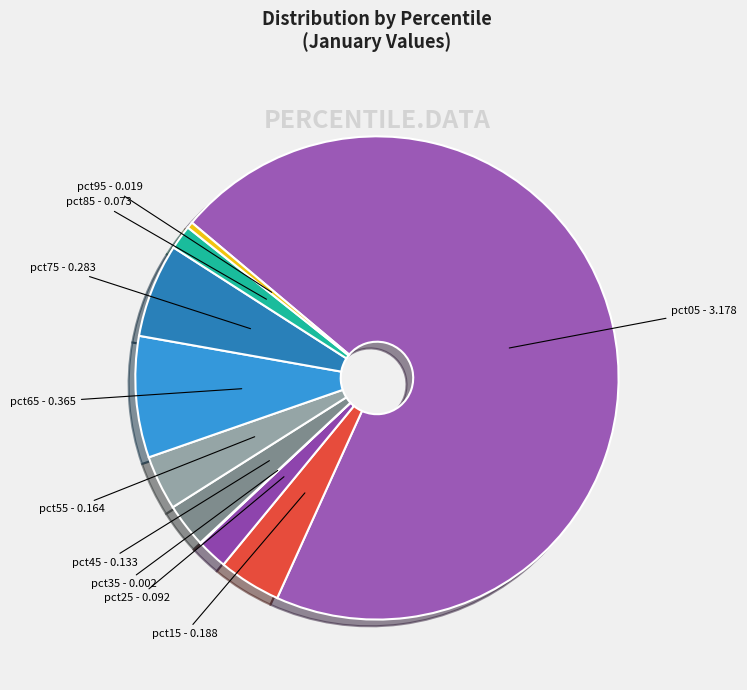

To the nearest percent, what is the difference between the largest and smallest slice percentages?

71%